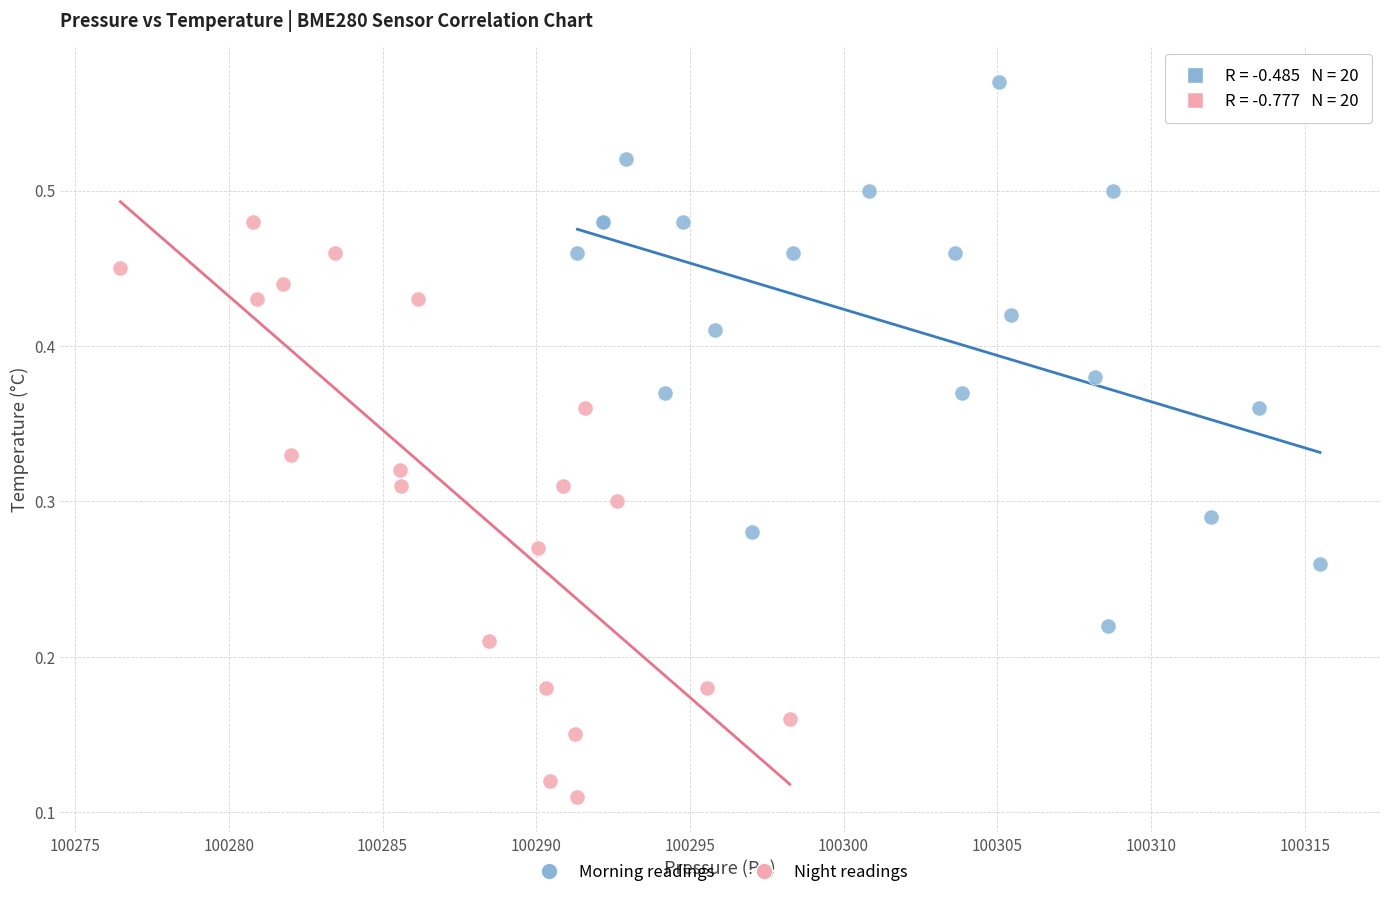

Which series reaches the minimum Y coordinate?

Night readings